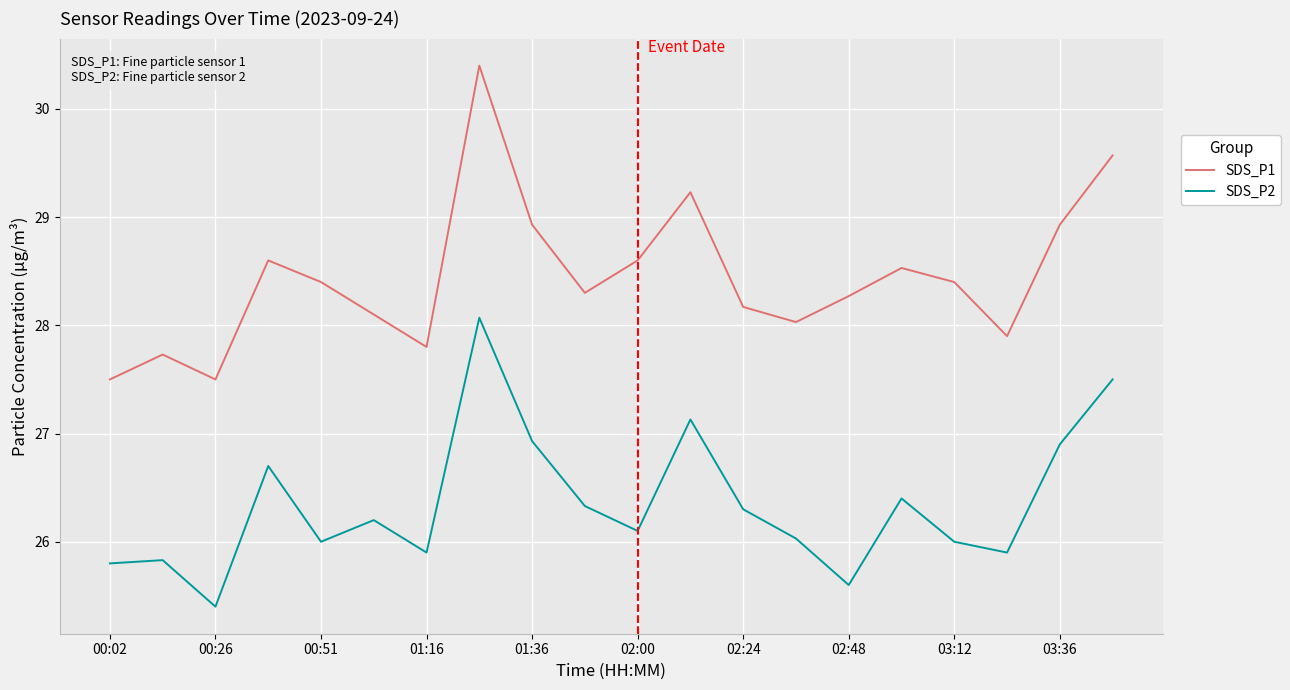

Which series has the largest range (max minus min)?

SDS_P1